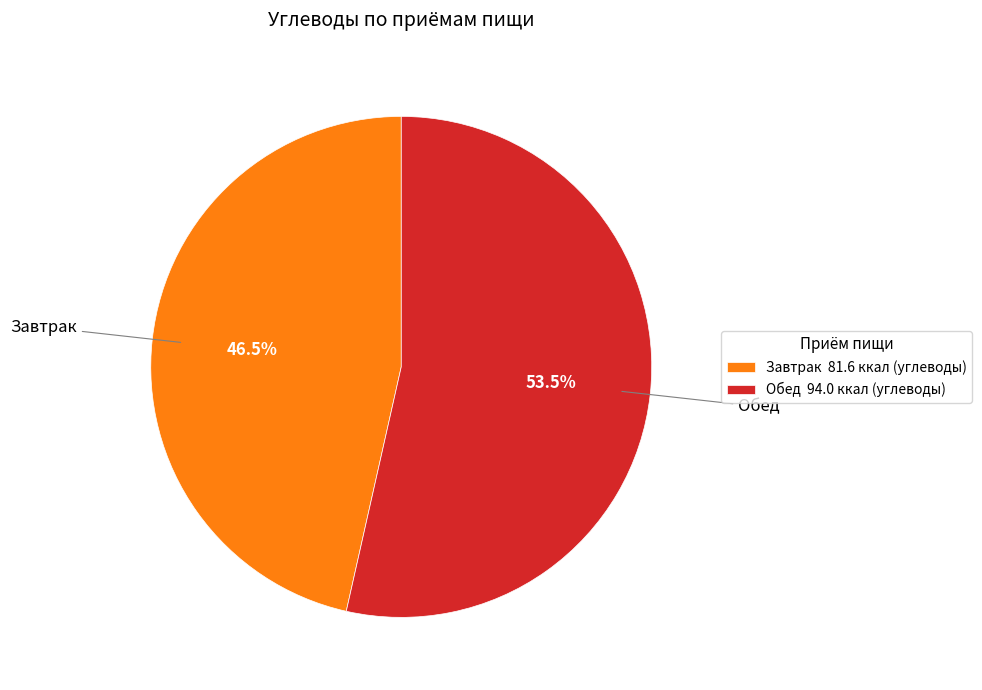

Which category has the biggest portion of the pie?

Обед